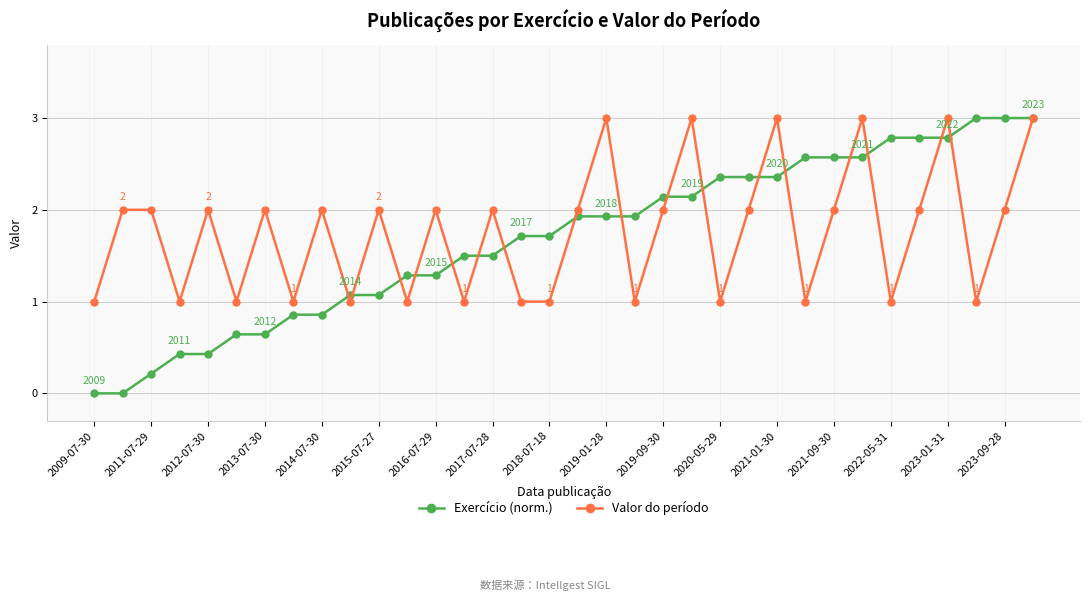

Which series has the widest spread of values?

Exercício (norm.)